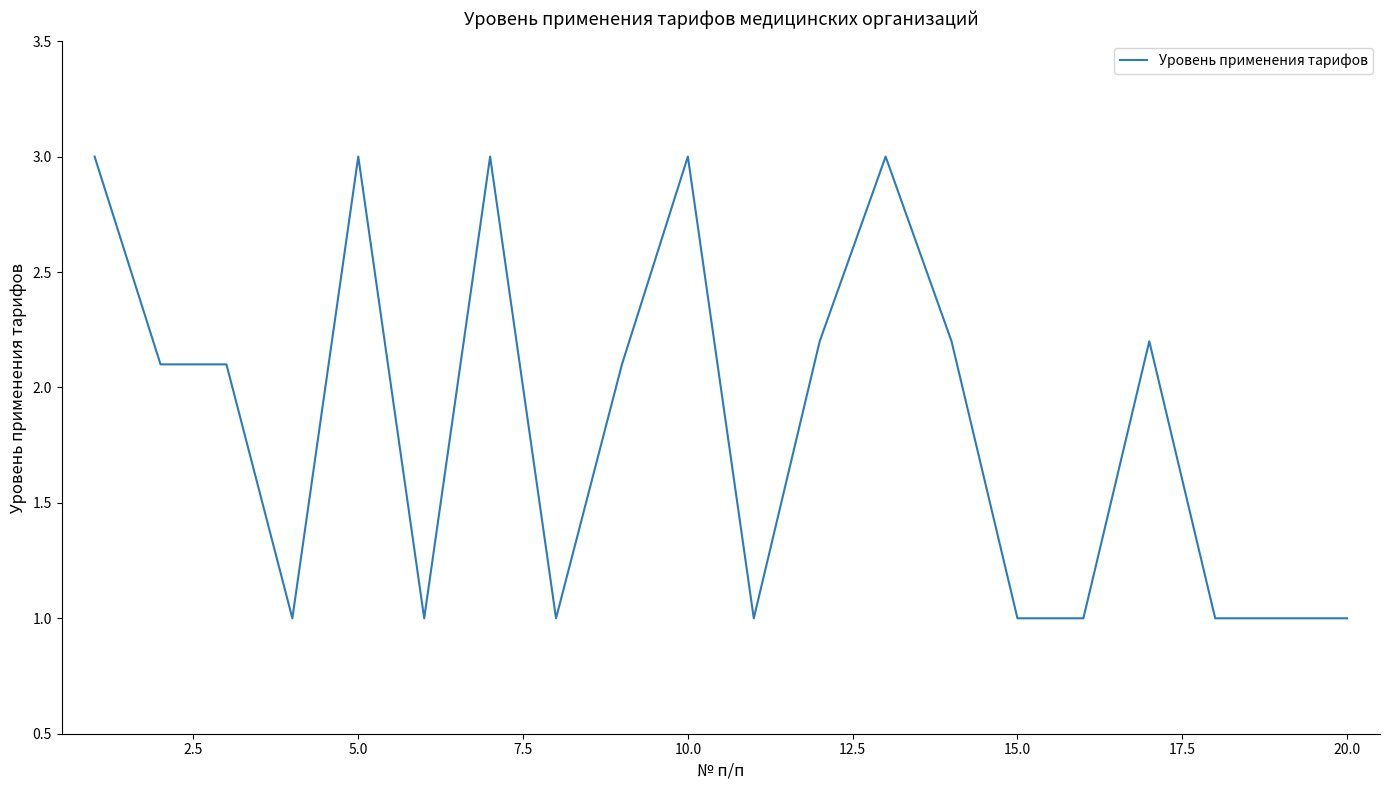

What is the minimum value shown in the chart?

1.0